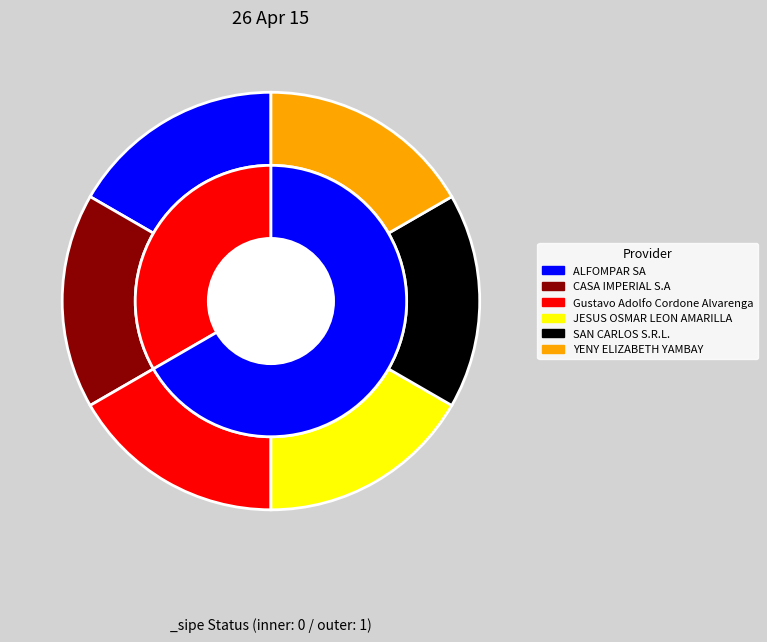

Does any single category account for the majority?

No